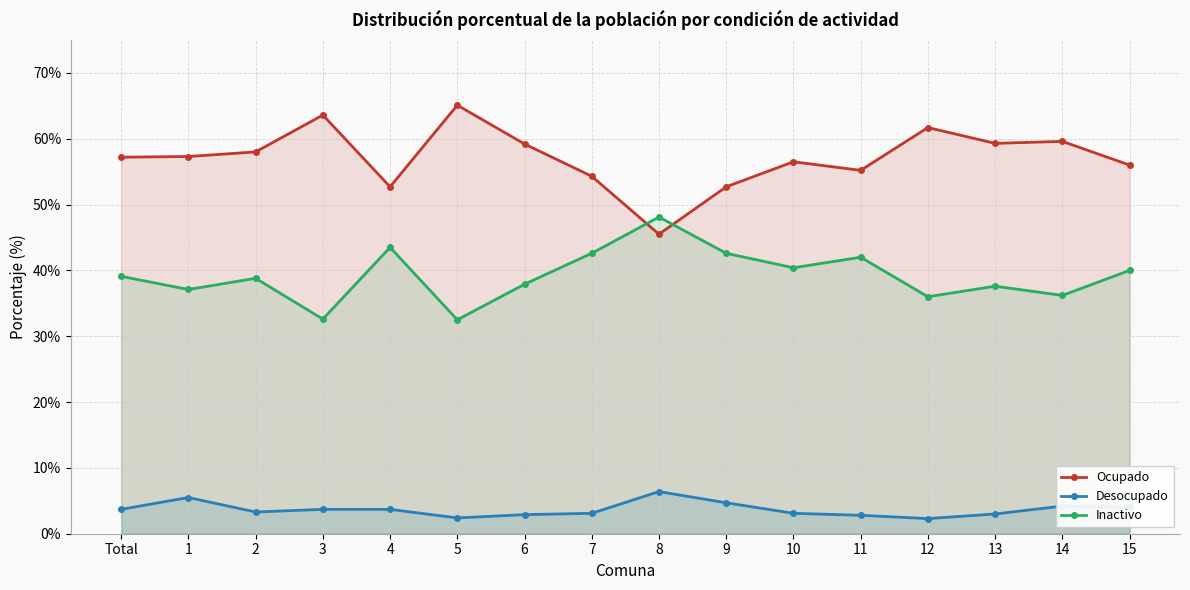

At which category is the sum across all series the highest?

2